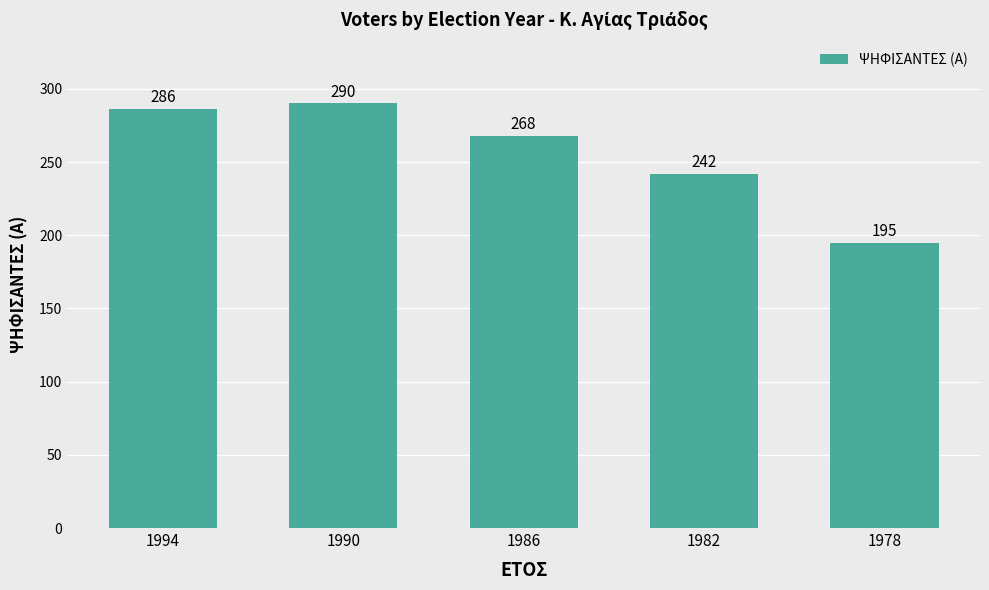

What is the difference between the maximum and minimum values?

95